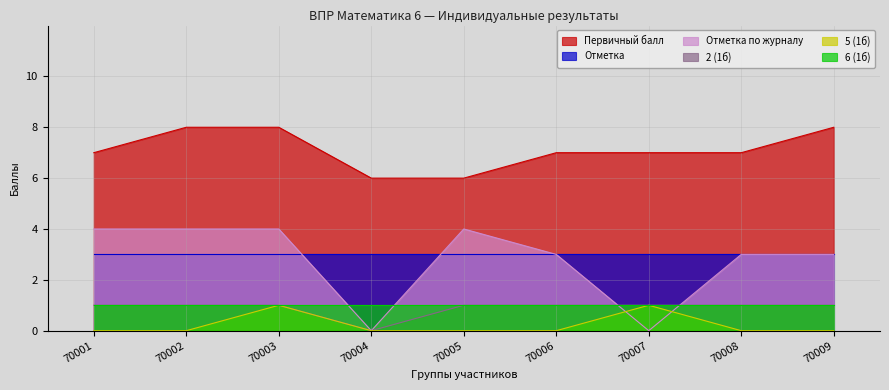

Between 70002 and 70007, which series saw the biggest shift?

Отметка по журналу